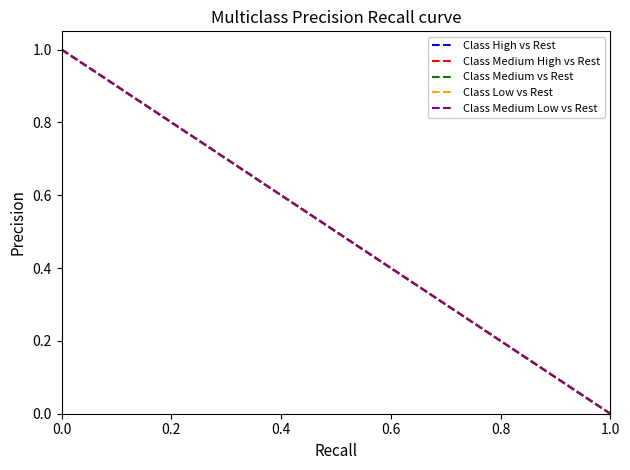

Rank the series at 0.2 from lowest to highest value.

Class Medium Low vs Rest, Class Low vs Rest, Class High vs Rest, Class Medium High vs Rest, Class Medium vs Rest